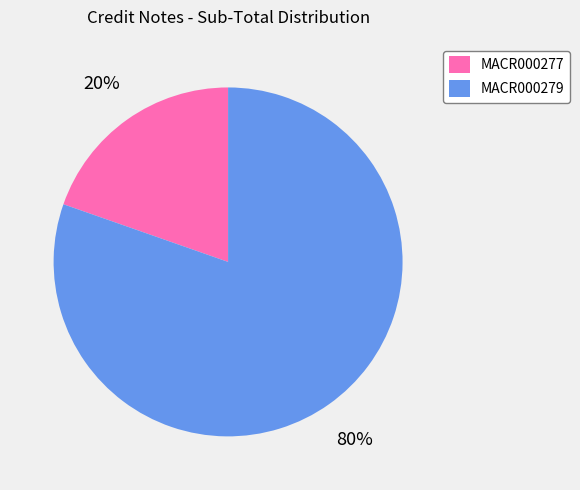

To the nearest percent, what is the average slice percentage?

50%